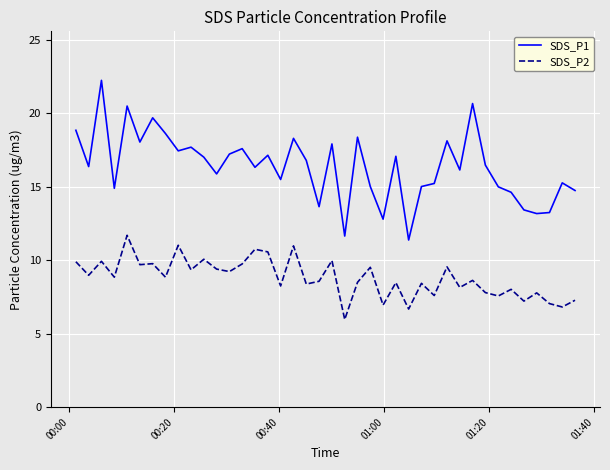

True or false: SDS_P2 and SDS_P1 intersect in this chart.

False